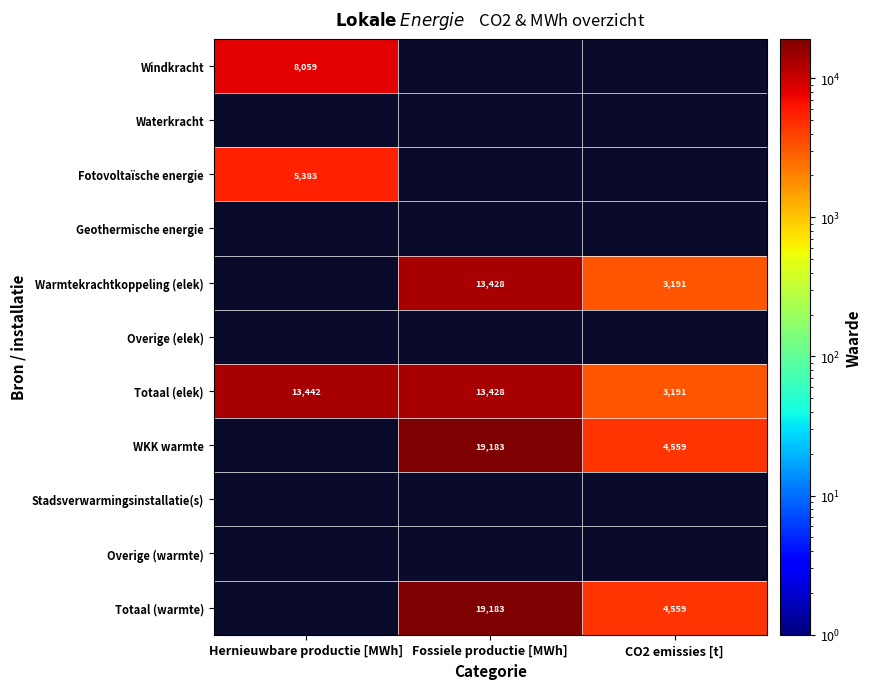

Count the number of categories in the chart.

3